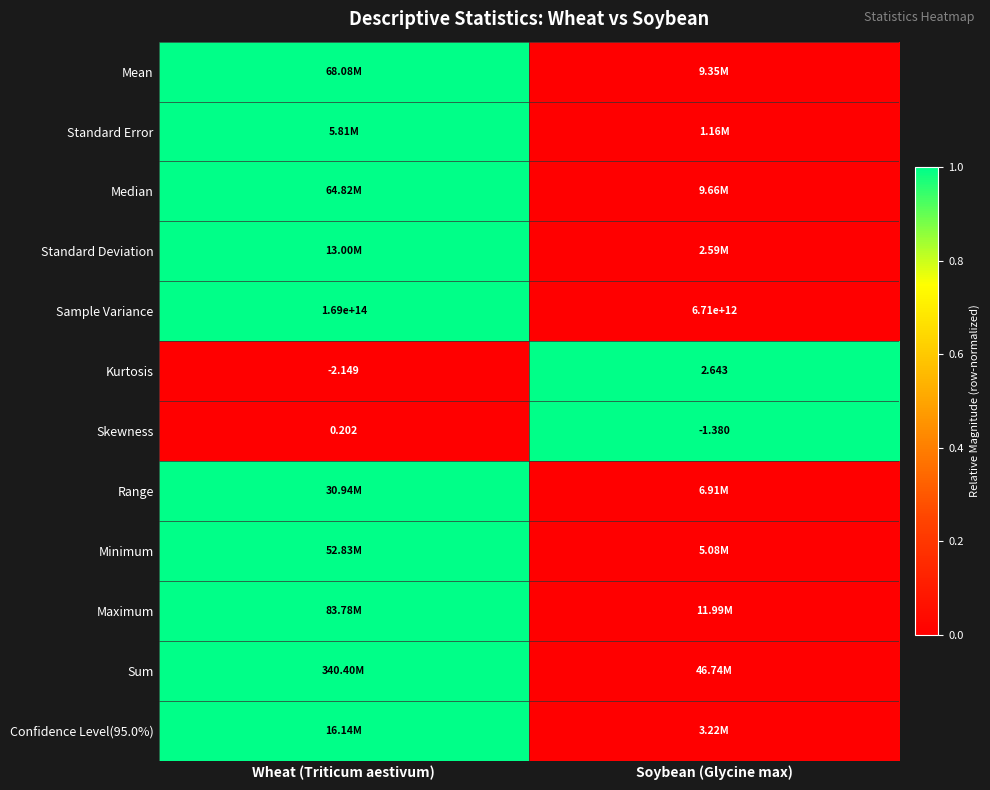

Which has a higher value, Soybean (Glycine max) or Wheat (Triticum aestivum)?

Wheat (Triticum aestivum)